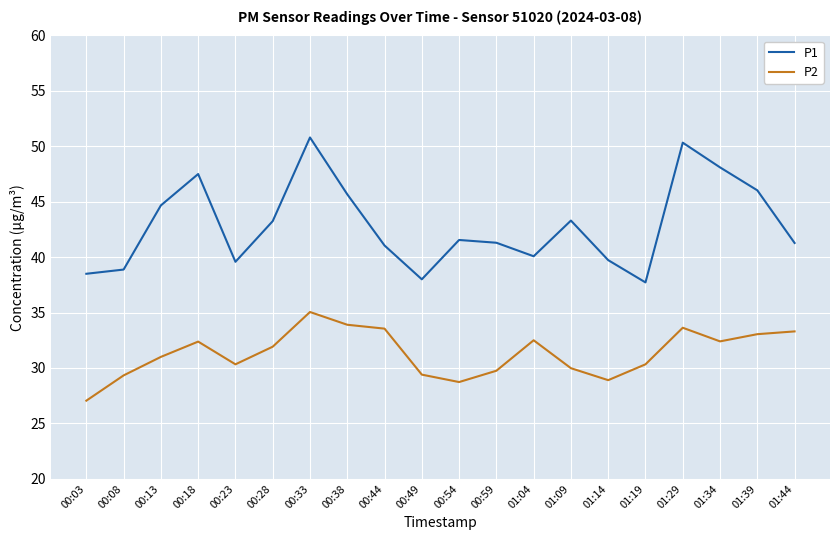

True or false: P2 and P1 cross at least once.

False